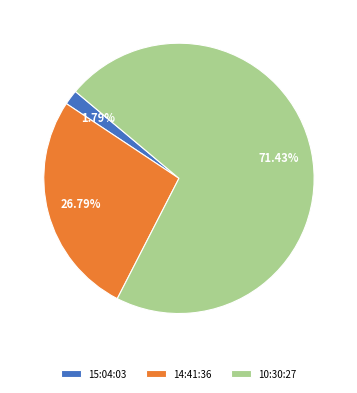

Do 15:04:03 and 10:30:27 together represent more than half of the pie?

Yes